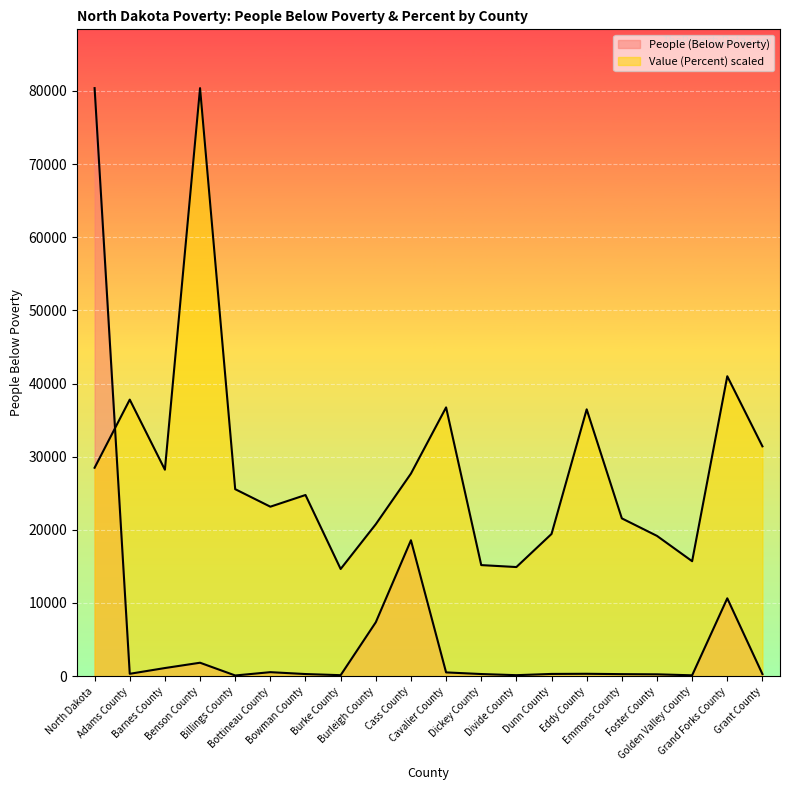

Rank the series by their maximum value, from lowest to highest.

People (Below Poverty), Value (Percent)